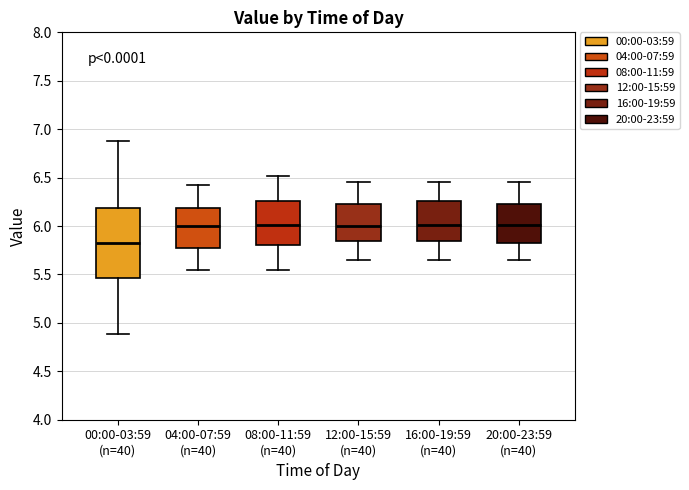

Where is the lower edge of the box for 00:00-03:59 (n=40) on the y-axis? The values are not printed on the chart, so give them approximately, as read against the axis.

5.45